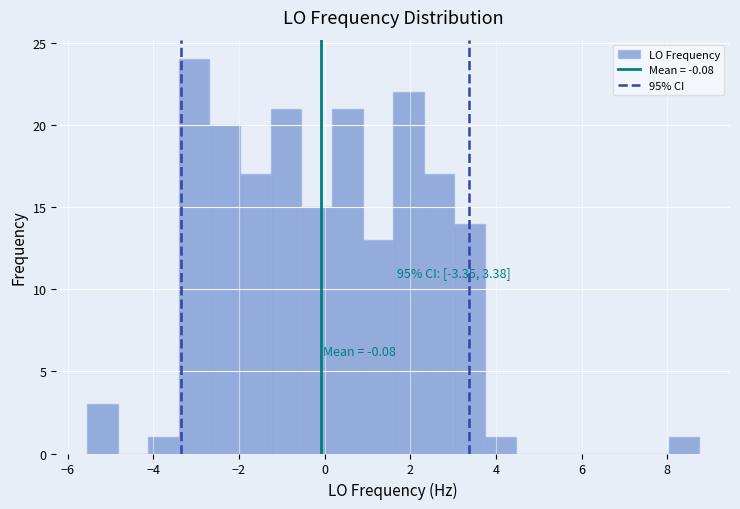

Read against the x-axis, roughly where is the centre of the tallest bar?

-3.0